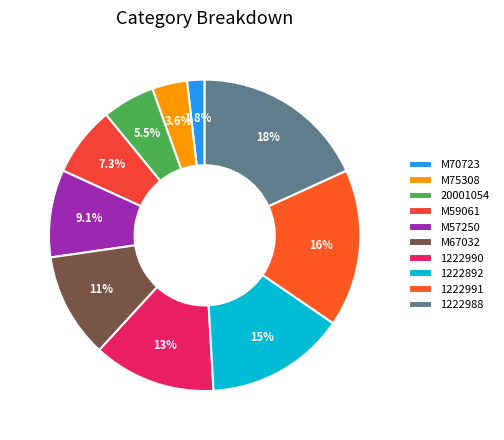

To the nearest percent, what is the difference between the largest and smallest slice percentages?

16%